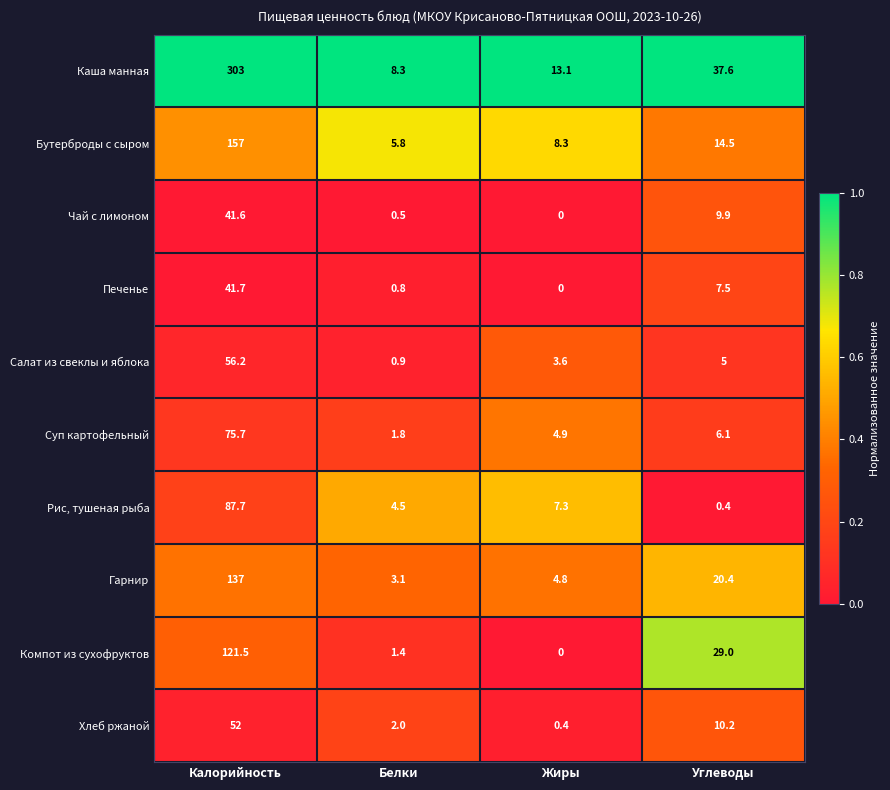

True or false: Бутерброды с сыром has a value of 213.1 at Калорийность.

False